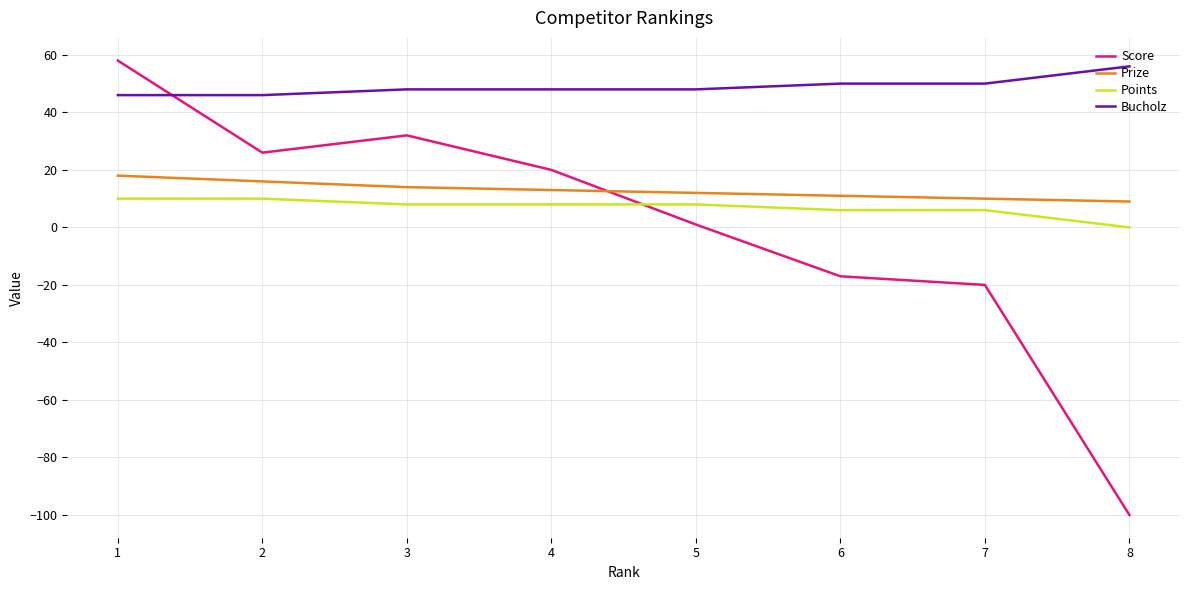

Which category has the lowest value in the Score series?

8